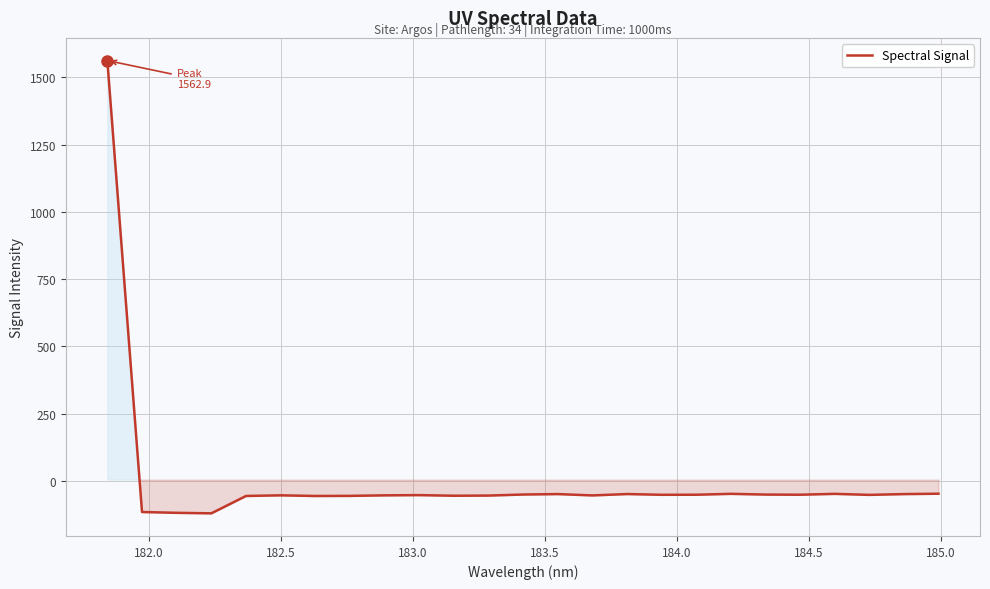

What is the smallest value displayed?

-120.7